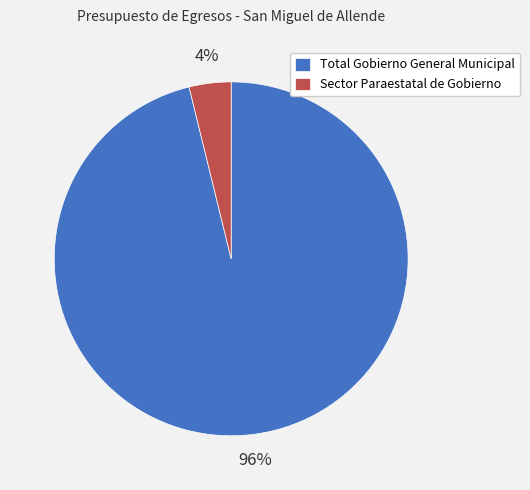

To the nearest percent, what is the combined percentage of Total Gobierno General Municipal and Sector Paraestatal de Gobierno?

100%